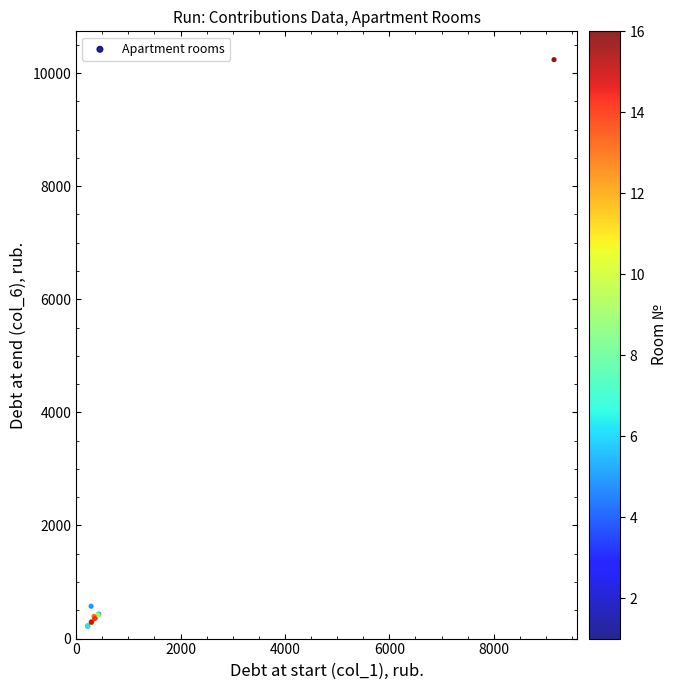

What Y value in the scatter plot is closest to 5228?

572.0